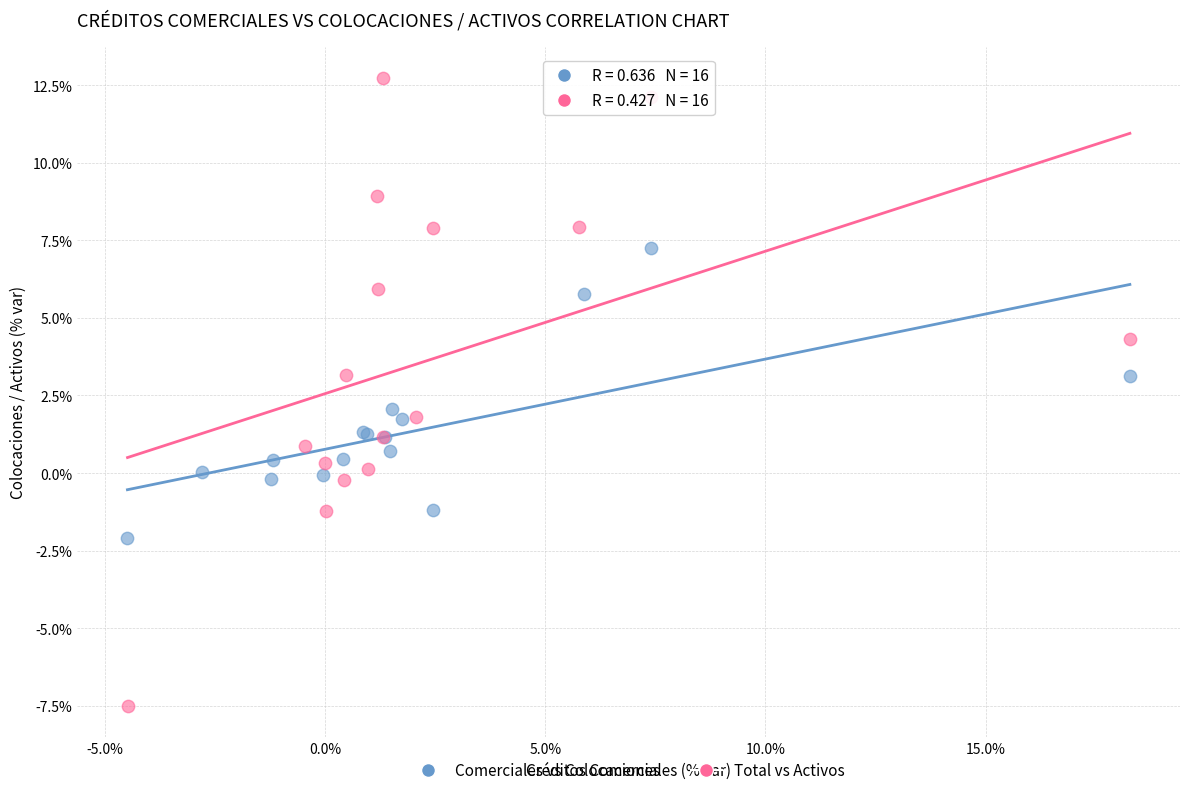

Which series reaches the minimum Y coordinate?

Total vs Activos